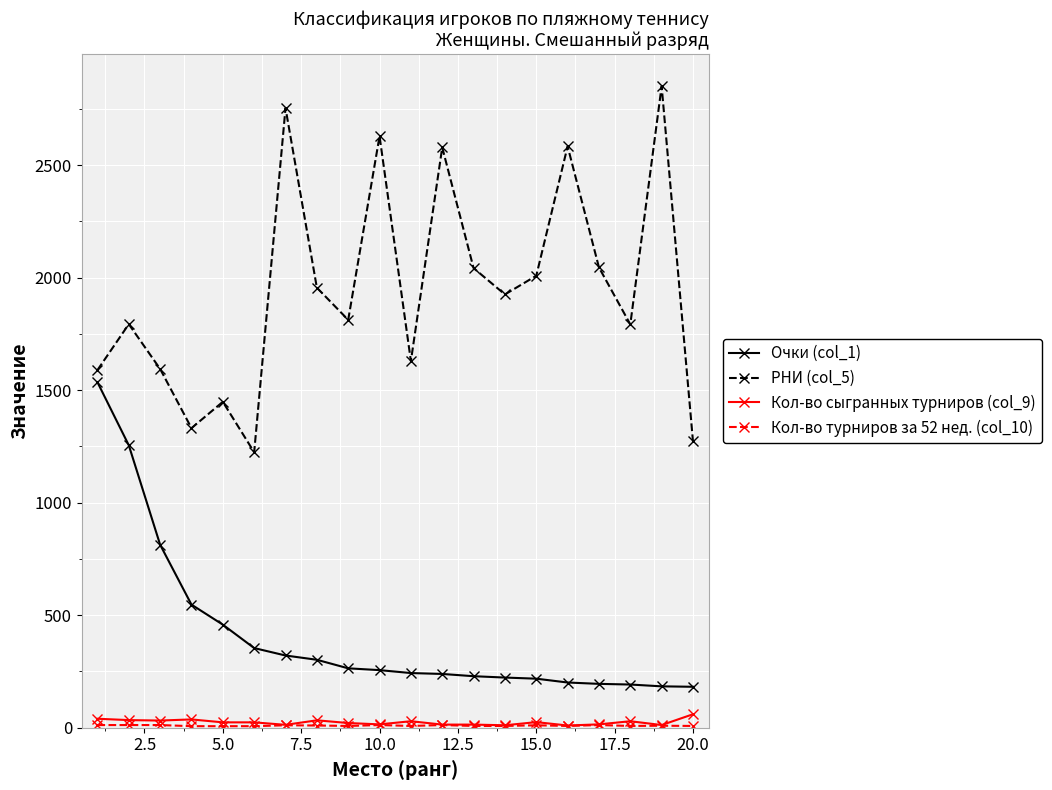

True or false: Кол-во сыгранных турниров (col_9) and Очки (col_1) intersect in this chart.

False